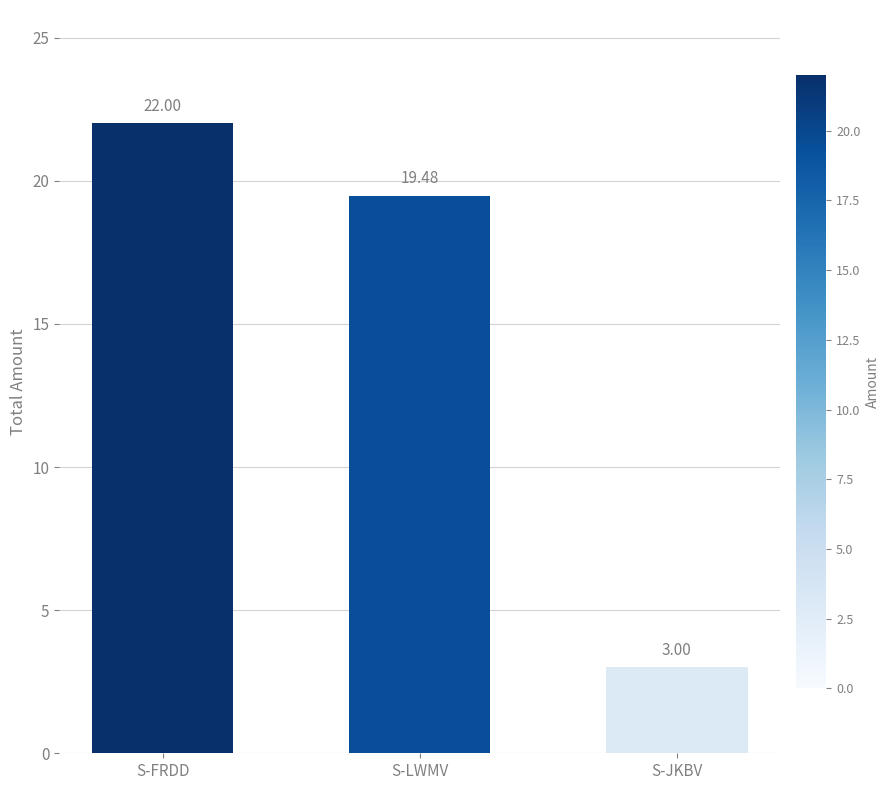

What is the greatest value displayed?

22.0